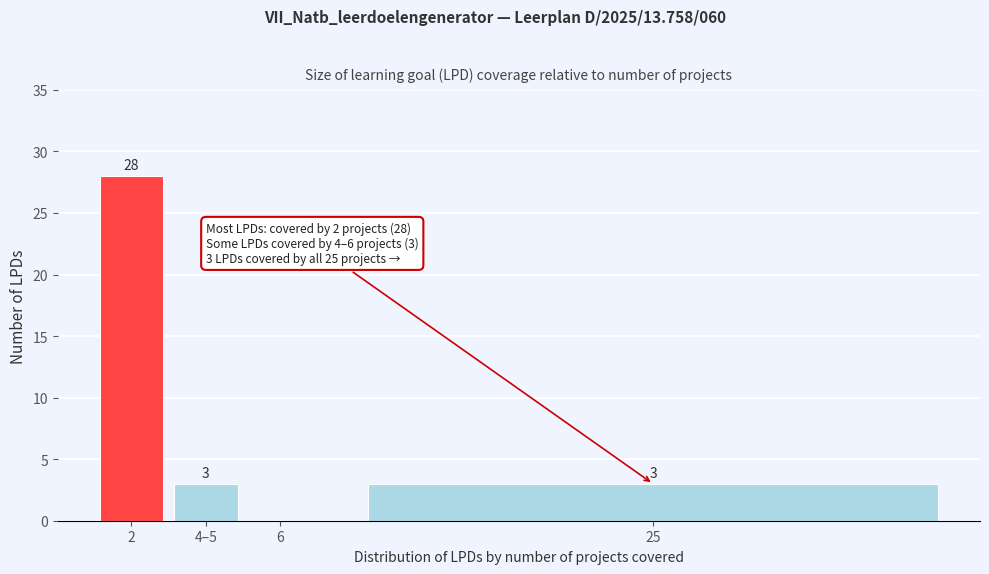

Reading left to right, transcribe all the data shown in this chart.

2=28	4–5=3	6=0	25=3